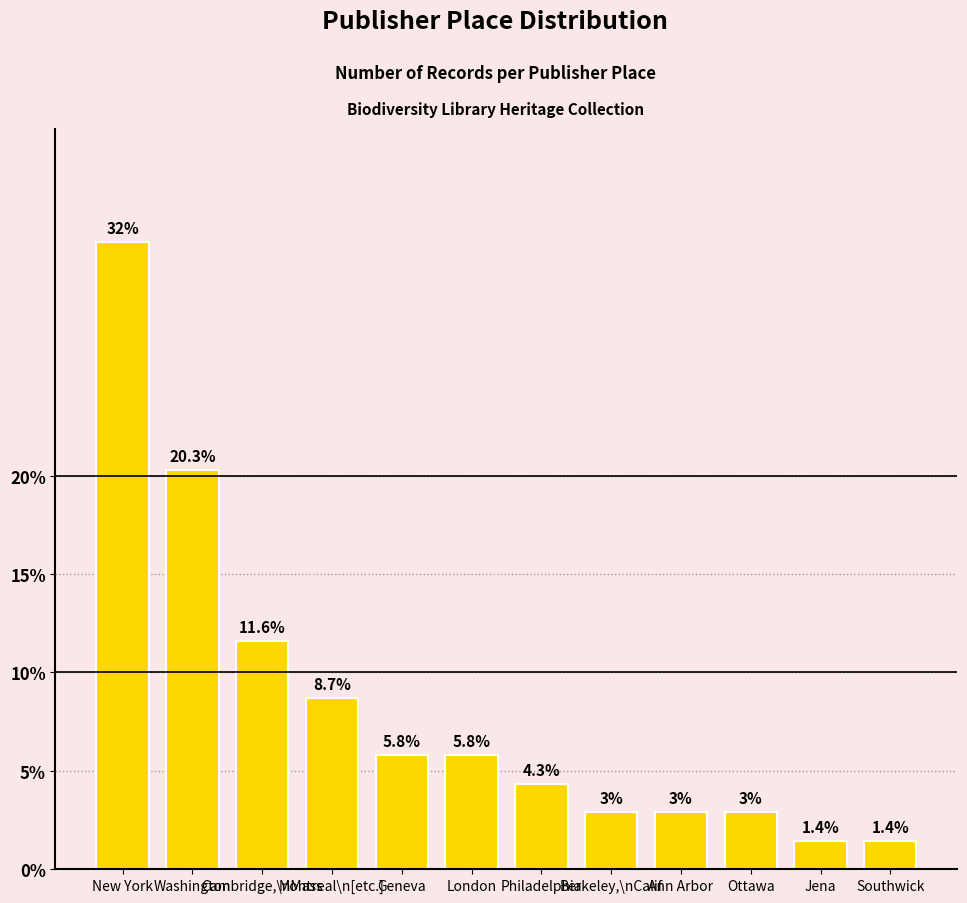

What is the difference between the values at Cambridge,\nMass and Ottawa?

8.7